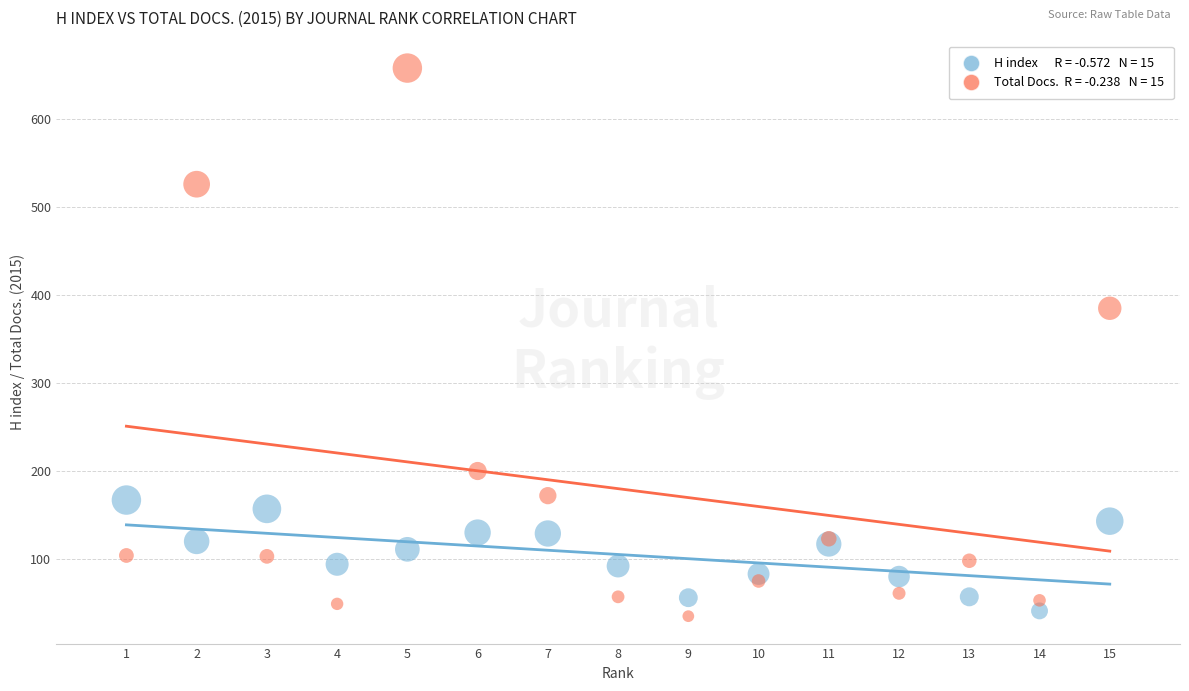

Across all series, what Y value is closest to 346?

385